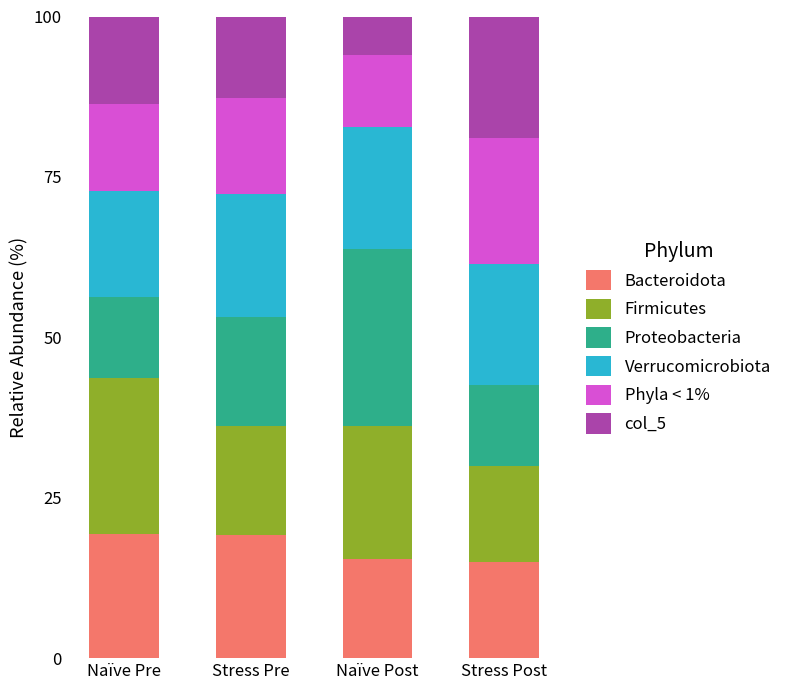

What is the minimum value for Bacteroidota?

15.0